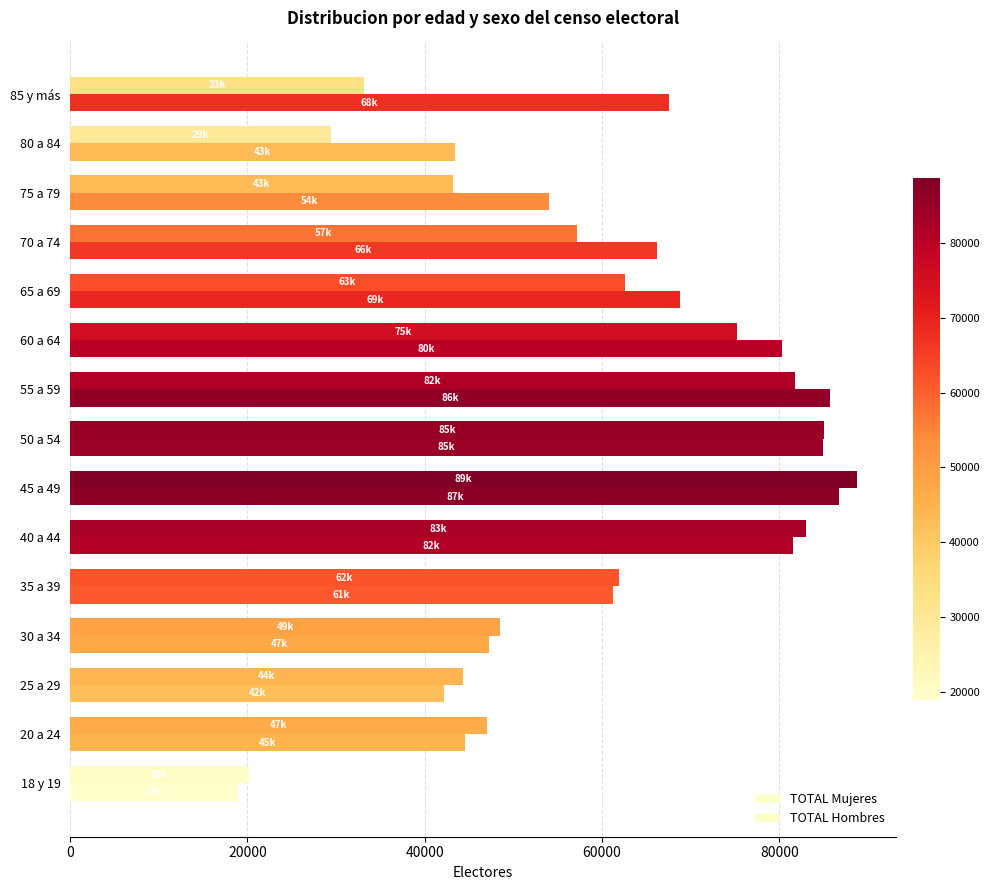

What is the difference between the maximum and minimum values in the TOTAL Mujeres series?

67829